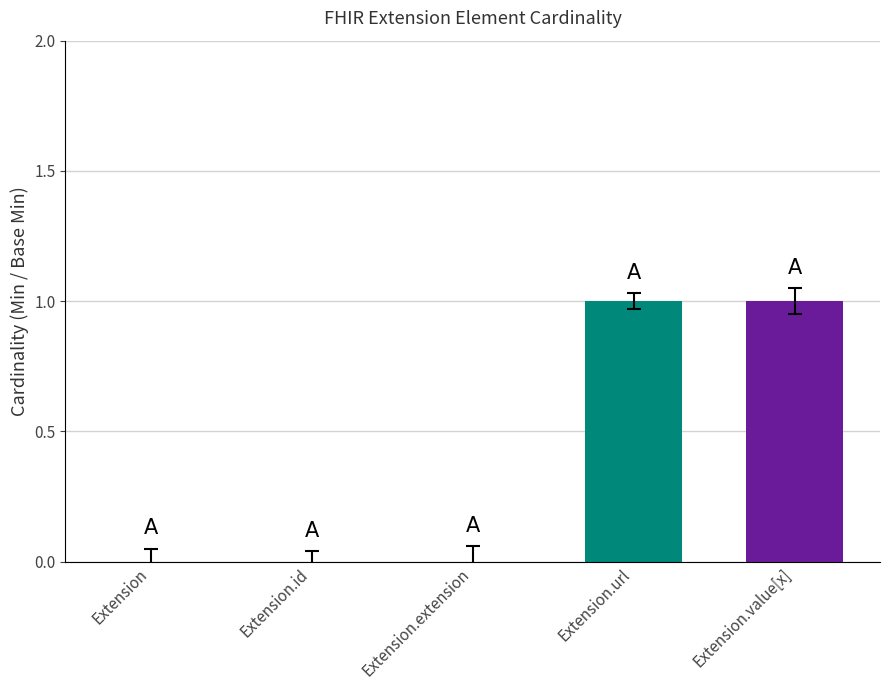

The chart shows a value of 1 at Extension.id. True or false?

False